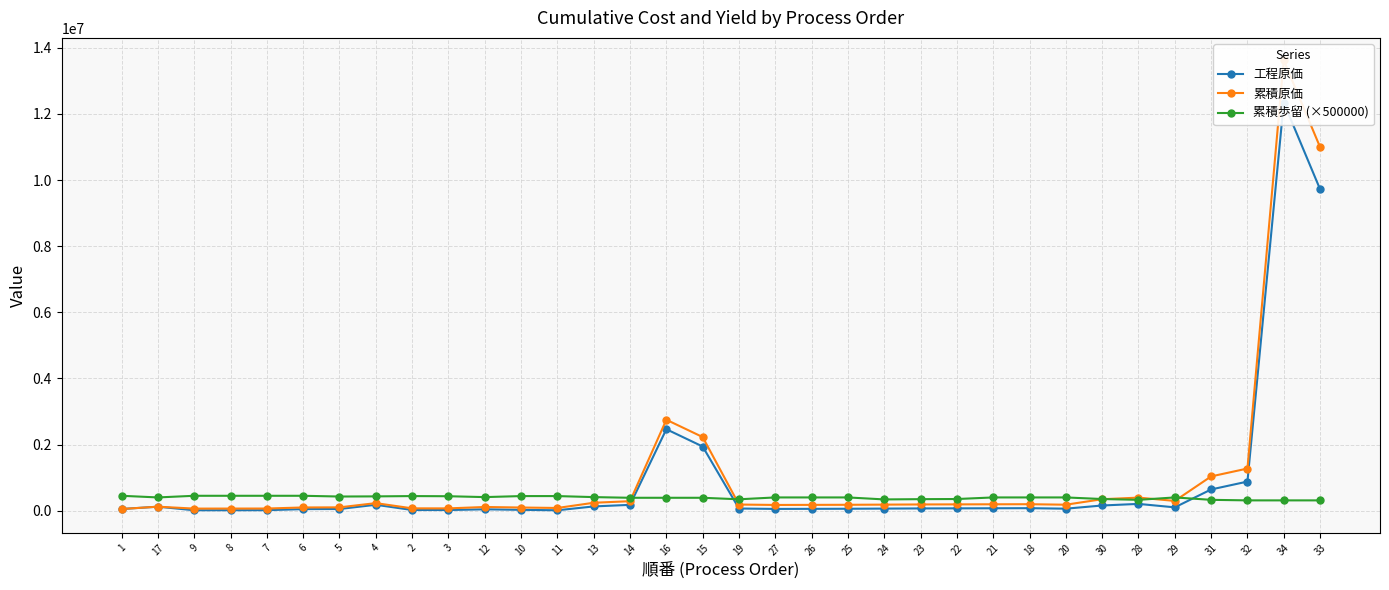

What is the maximum value shown in the chart?

13621895.4